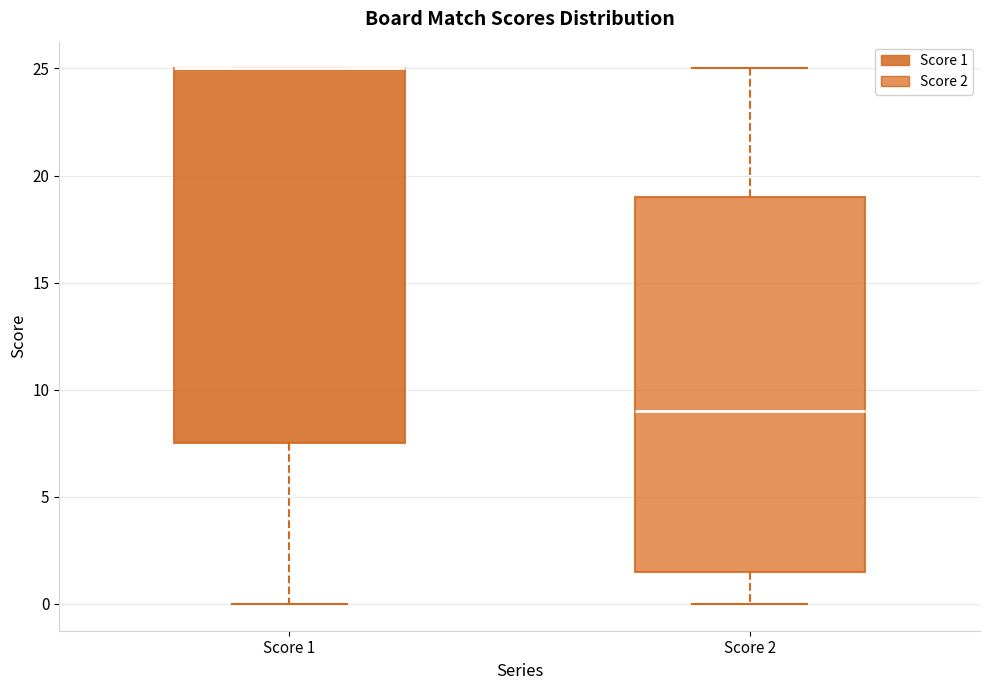

Reading left to right, read every box against the y-axis: the position of its median line, the range the box covers, and the ends of its whiskers. The values are not printed on the chart, so give them approximately, as read against the axis.

Score 1: median 25.0 (drawn on the box's upper edge), box 7.5 to 25.0, whiskers 0.0 to 25.0
Score 2: median 9.0, box 1.5 to 19.0, whiskers 0.0 to 25.0